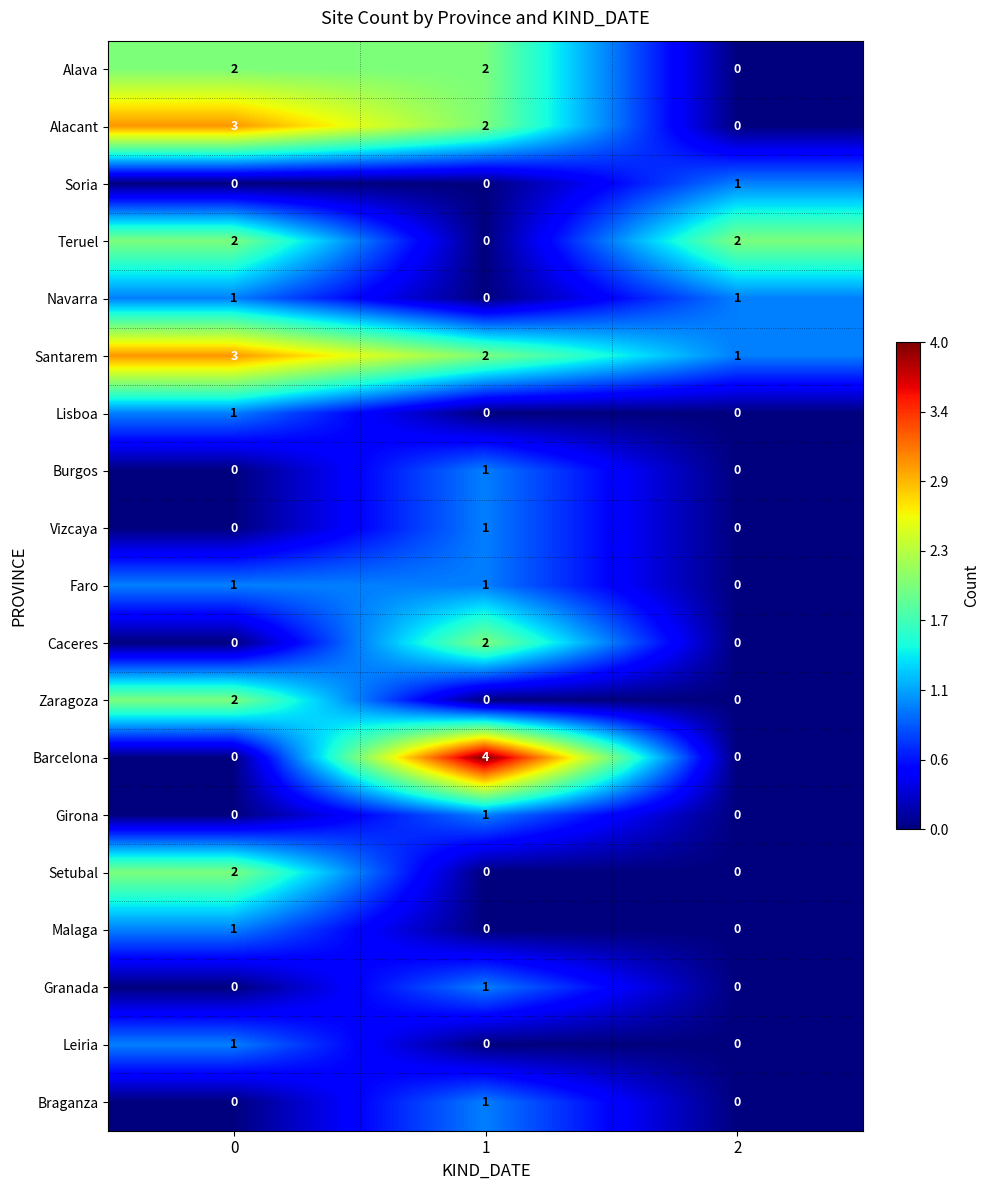

What is the highest value of the Barcelona series?

4